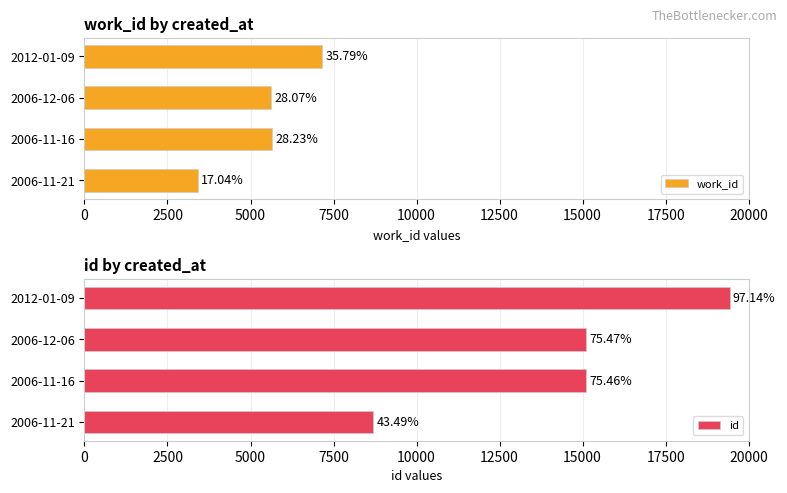

Reading right to left, transcribe all the data shown in this chart.

work_id: 7158	5615	5646	3408
id: 19428	15093	15092	8699